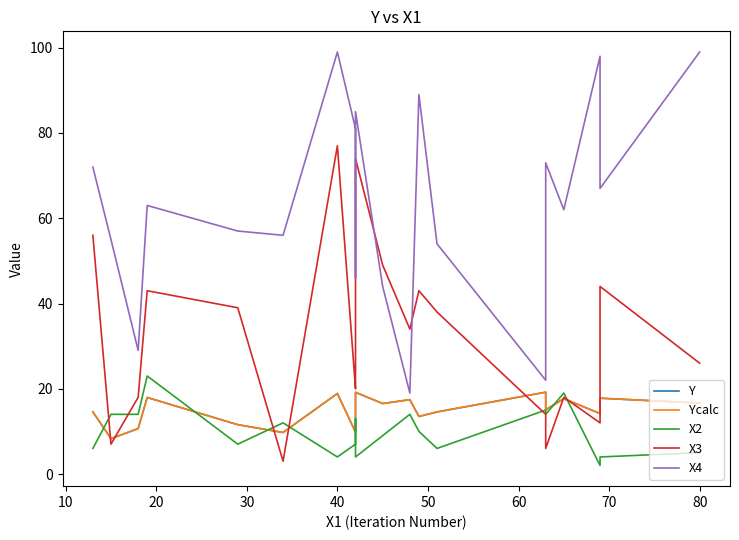

True or false: X3 and X2 intersect in this chart.

True